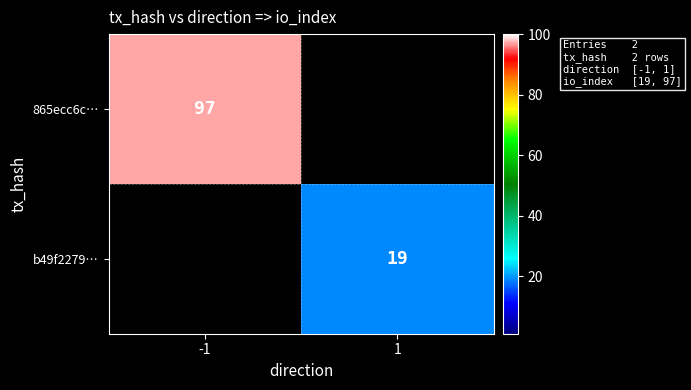

The 865ecc6c… series shows 45 at -1. True or false?

False